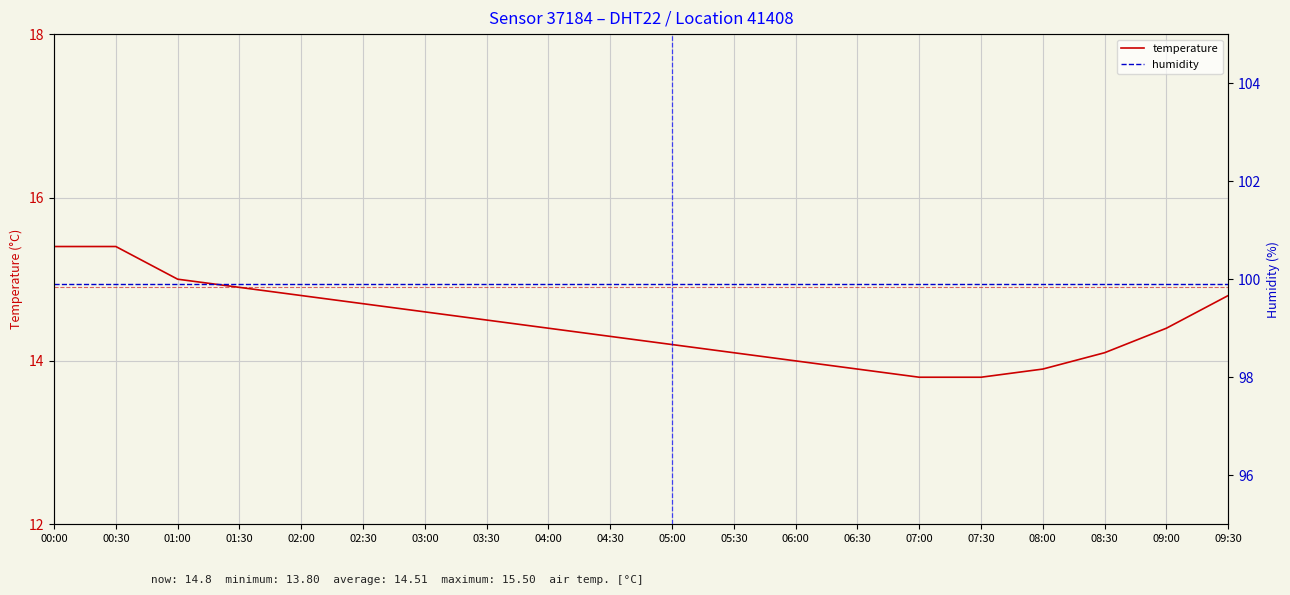

What is the difference between the second highest and second lowest values in the temperature series?

1.6